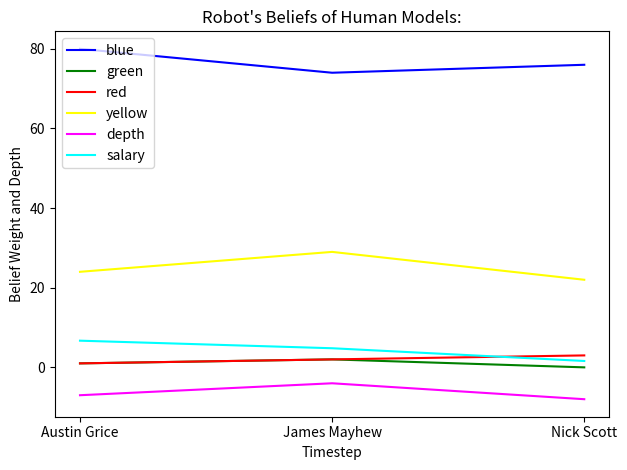

Reading left to right, list all the values displayed in this chart.

blue: 80.0	74.0	76.0
green: 1.0	2.0	0.0
red: 1.0	2.0	3.0
yellow: 24.0	29.0	22.0
depth: -7.0	-4.0	-8.0
salary: 6.7	4.8	1.6